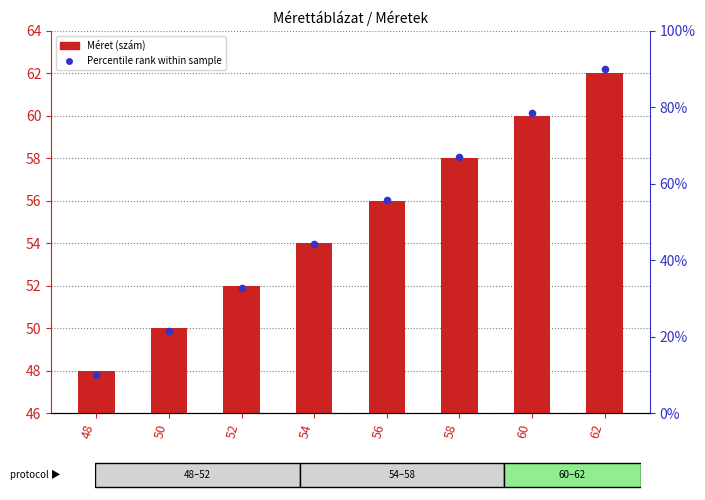

What is the total value across all series at 54?

98.3